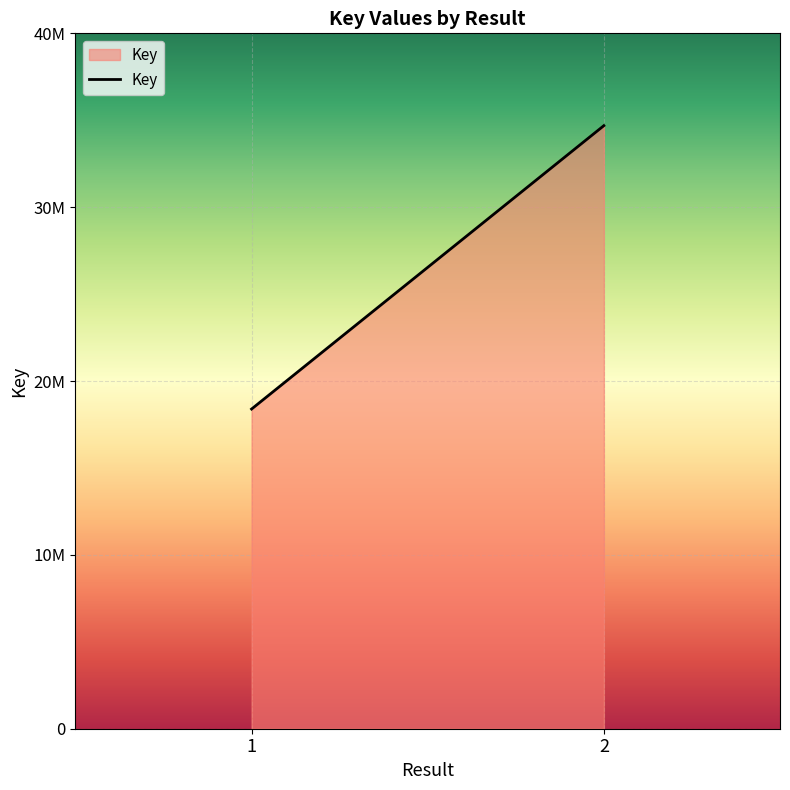

List the labels in order of value, smallest first.

1, 2